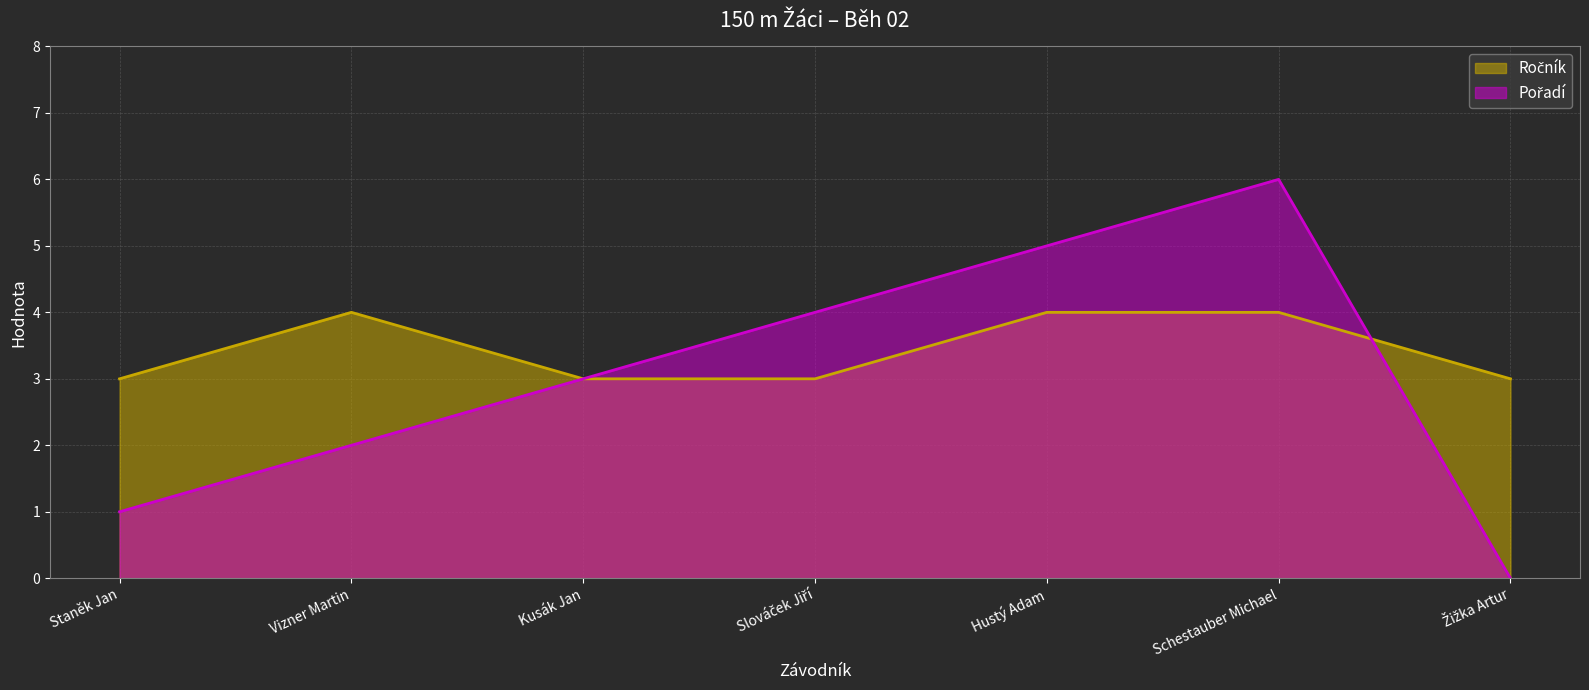

What is the sum of all Ročník values?

24